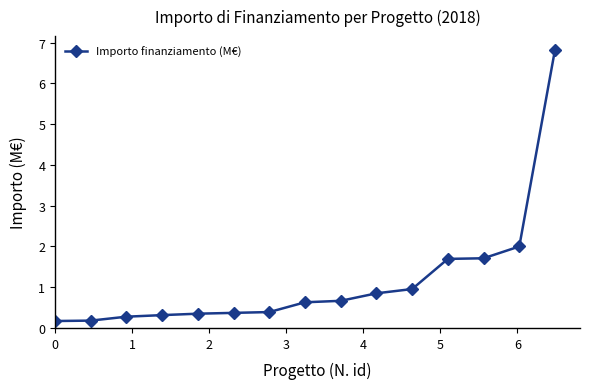

What is the difference between the maximum and minimum values?

6.7